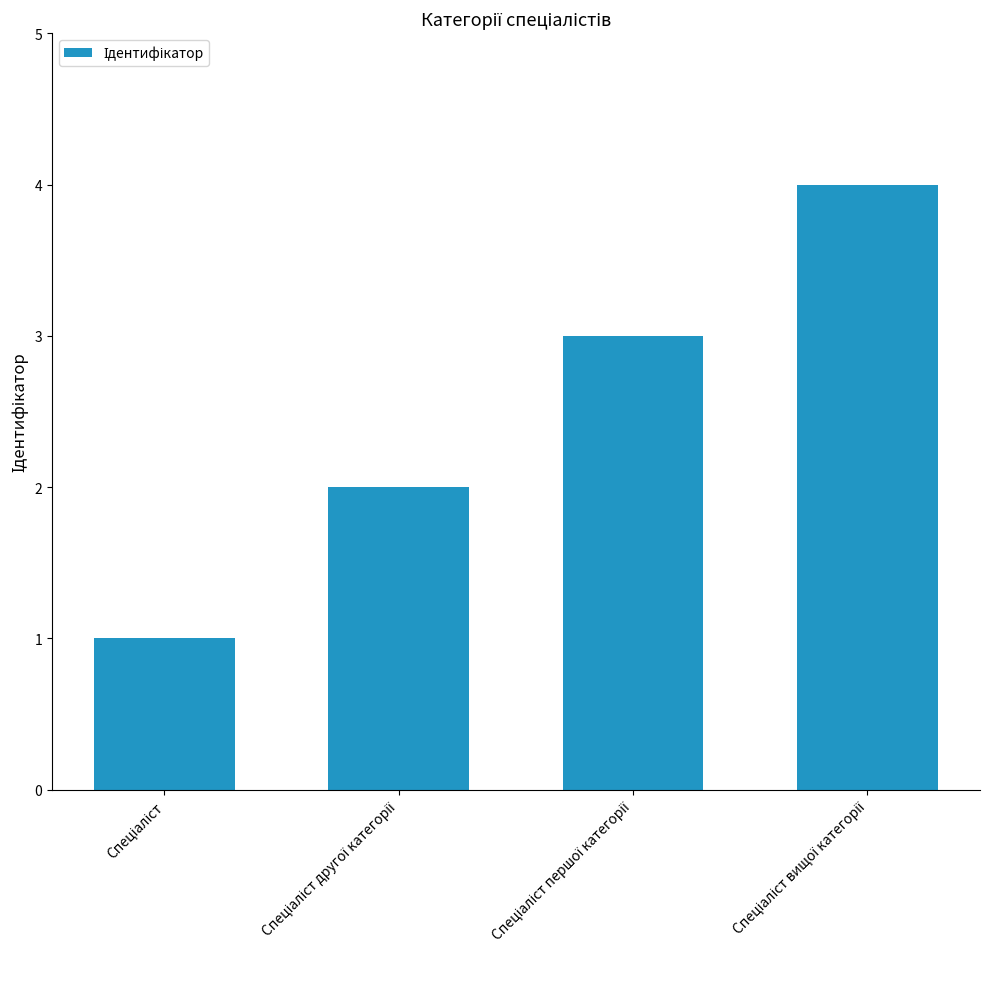

What is the greatest value displayed?

4